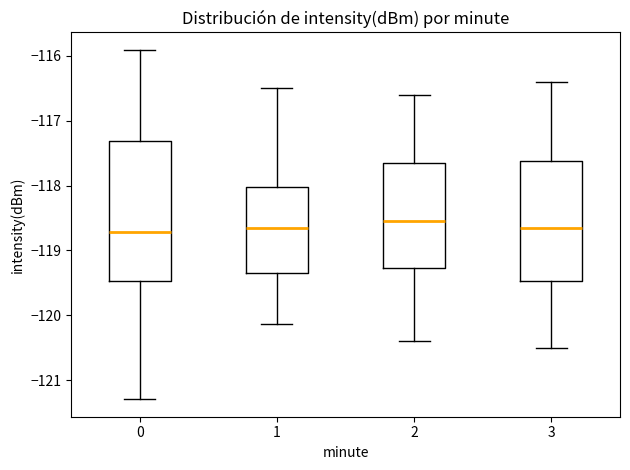

Reading left to right, read every box against the y-axis: the position of its median line, the range the box covers, and the ends of its whiskers. The values are not printed on the chart, so give them approximately, as read against the axis.

0: median -118.7, box -119.5 to -117.3, whiskers -121.3 to -115.9
1: median -118.6, box -119.4 to -118.0, whiskers -120.1 to -116.5
2: median -118.5, box -119.3 to -117.6, whiskers -120.4 to -116.6
3: median -118.6, box -119.5 to -117.6, whiskers -120.5 to -116.4